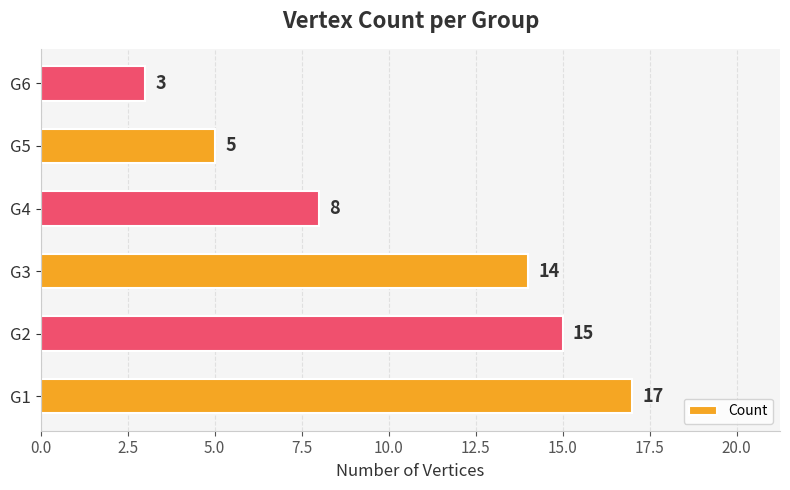

Are the bars grouped side by side (vs. stacked)?

No